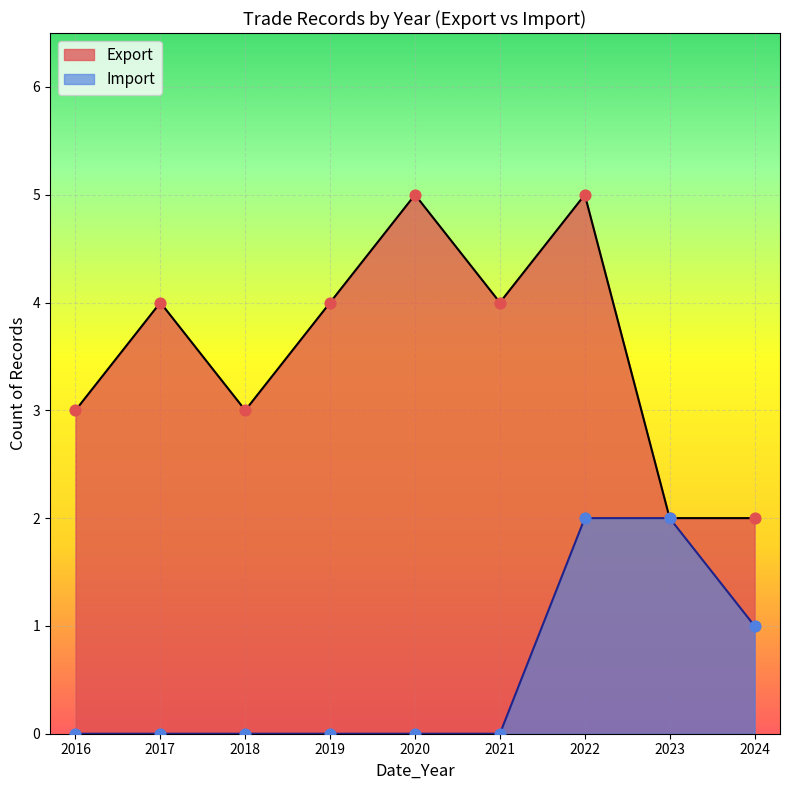

Which series reaches the maximum Y coordinate?

Export